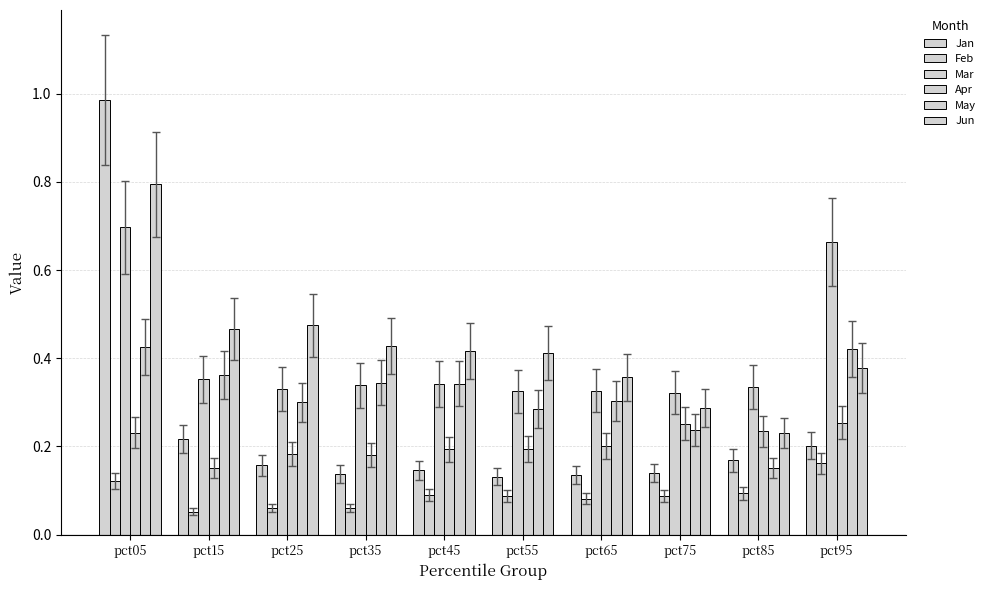

Which series has the largest range (max minus min)?

Jan